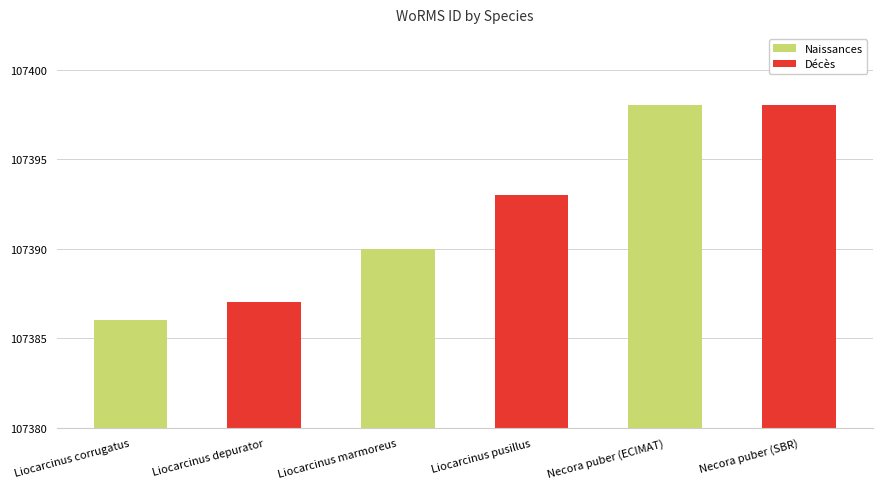

Reading left to right, extract all data points from this chart.

107386	107387	107390	107393	107398	107398